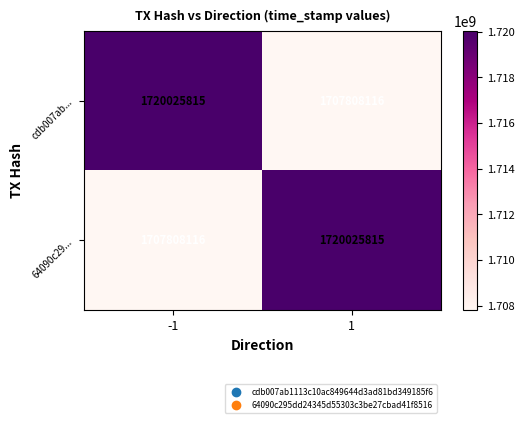

What is the difference between the maximum and minimum values in the 64090c29... series?

12217699